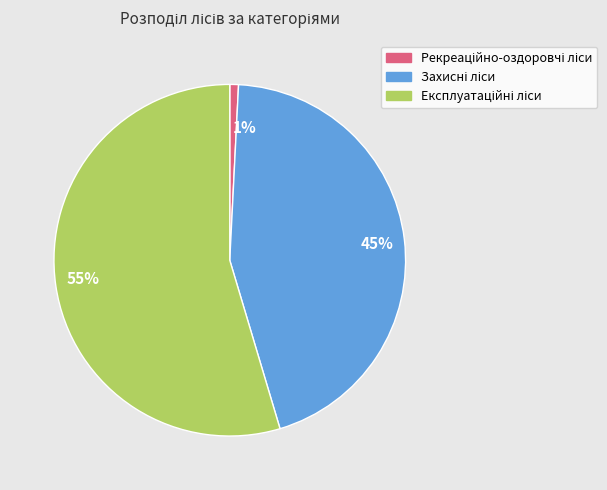

True or false: 55% accounts for 63% of the total.

False